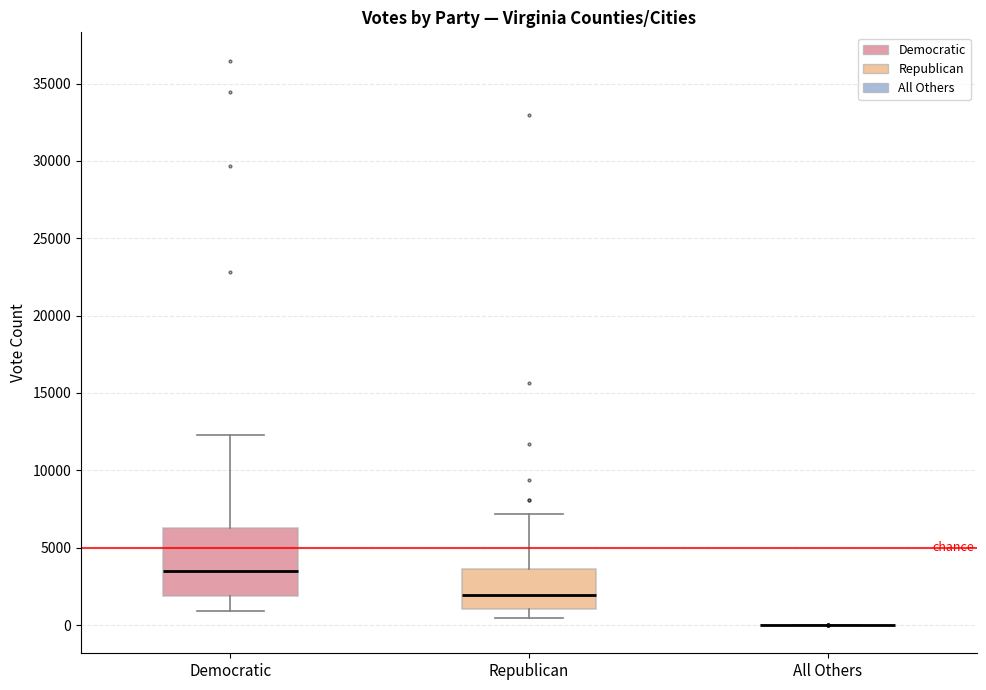

Comparing the boxes themselves (not the whiskers), which one is the tallest?

Democratic